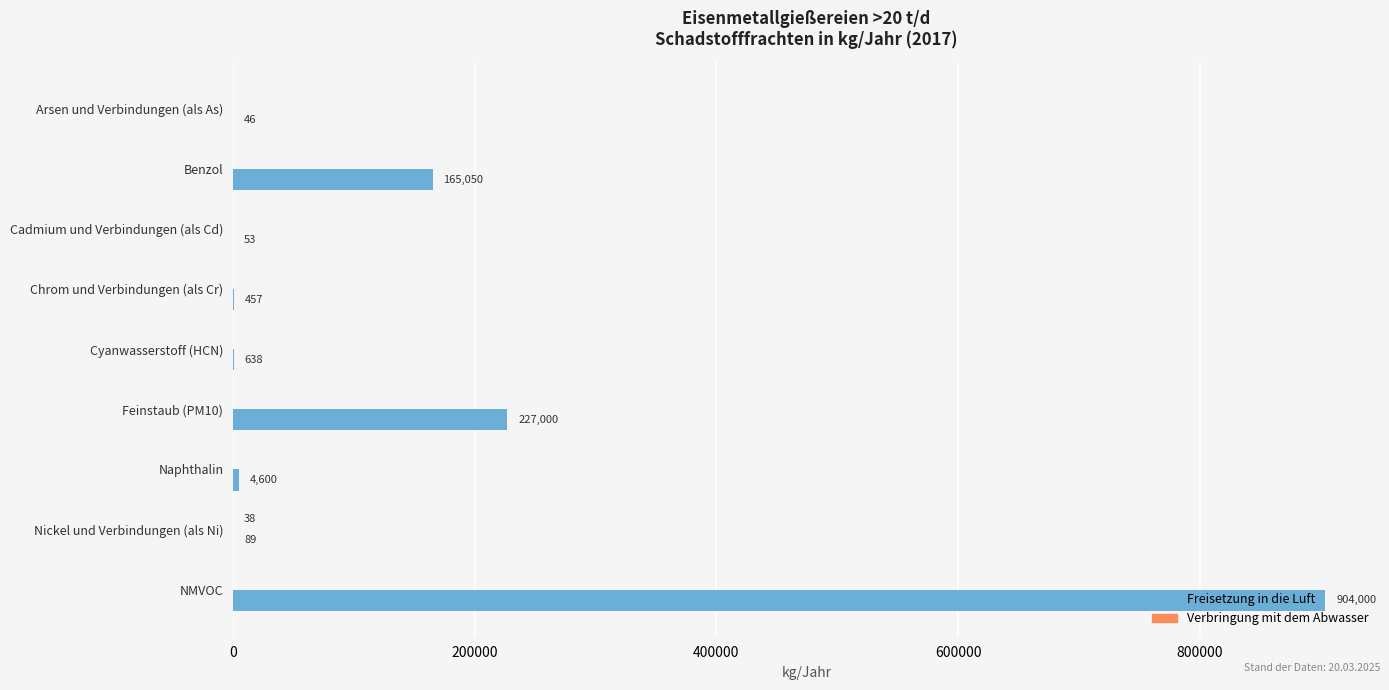

Which series changed the most between Cadmium und Verbindungen (als Cd) and Naphthalin?

Freisetzung in die Luft